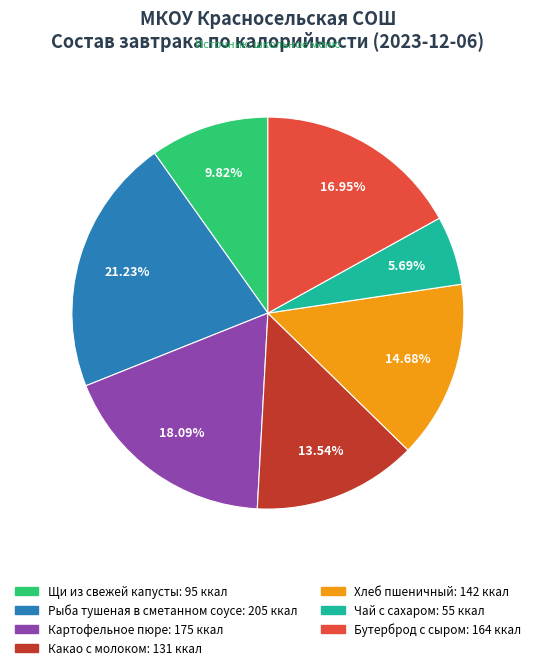

To the nearest percent, what percentage of the pie is Чай с сахаром?

6%